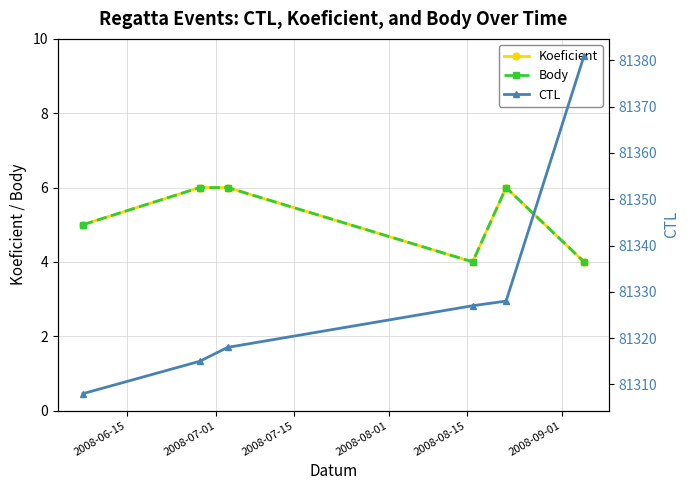

What position from the left is 2008-07-01?

2